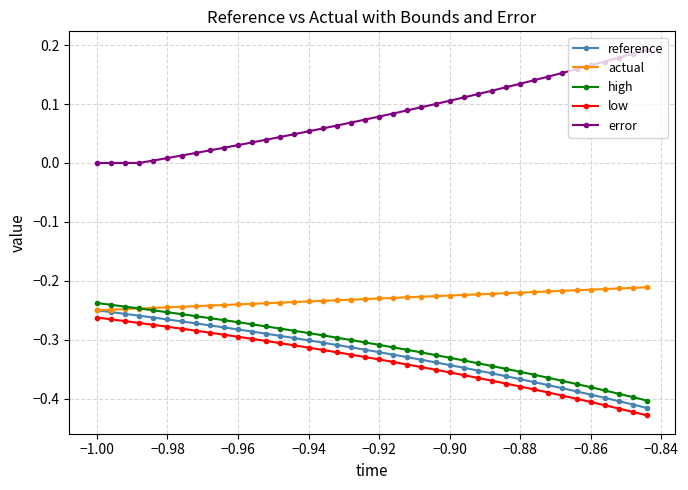

True or false: error and high intersect in this chart.

False